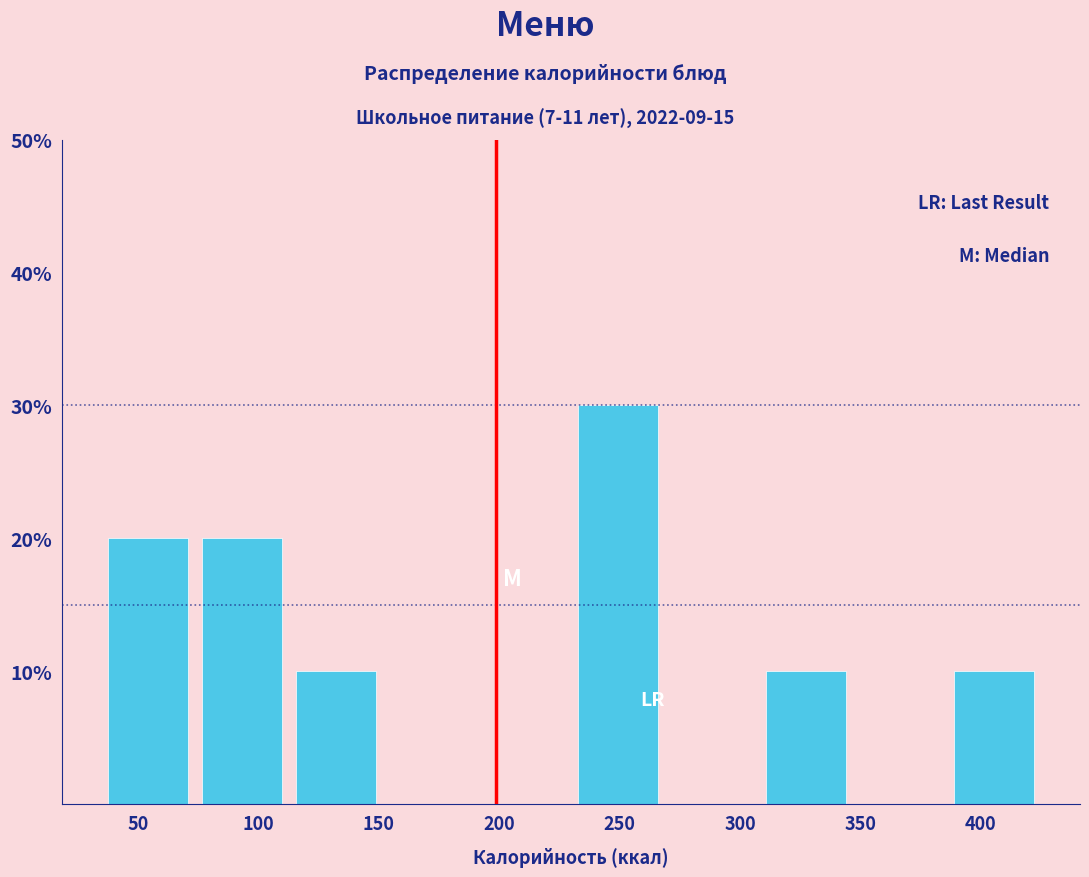

Over which range of the x-axis is the bar tallest?

235 to 270